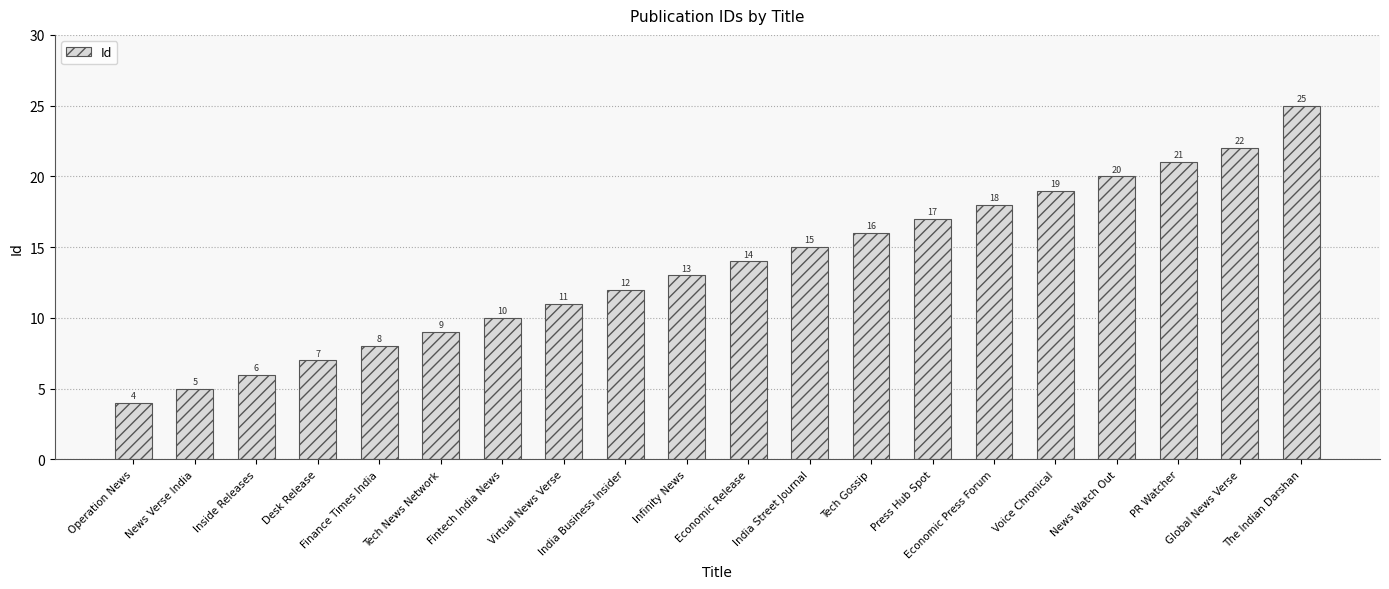

True or false: the data shows 21 at Economic Release.

False